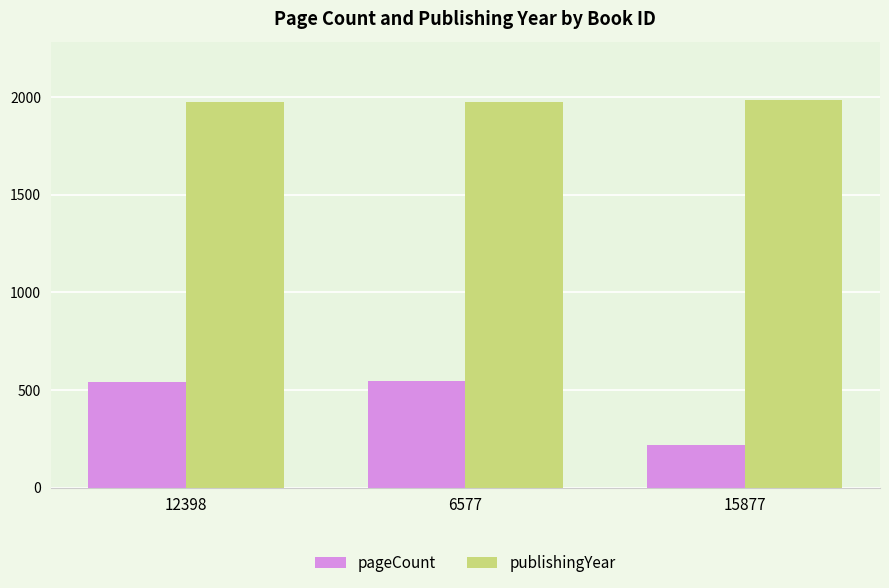

How many data points does each series have?

3